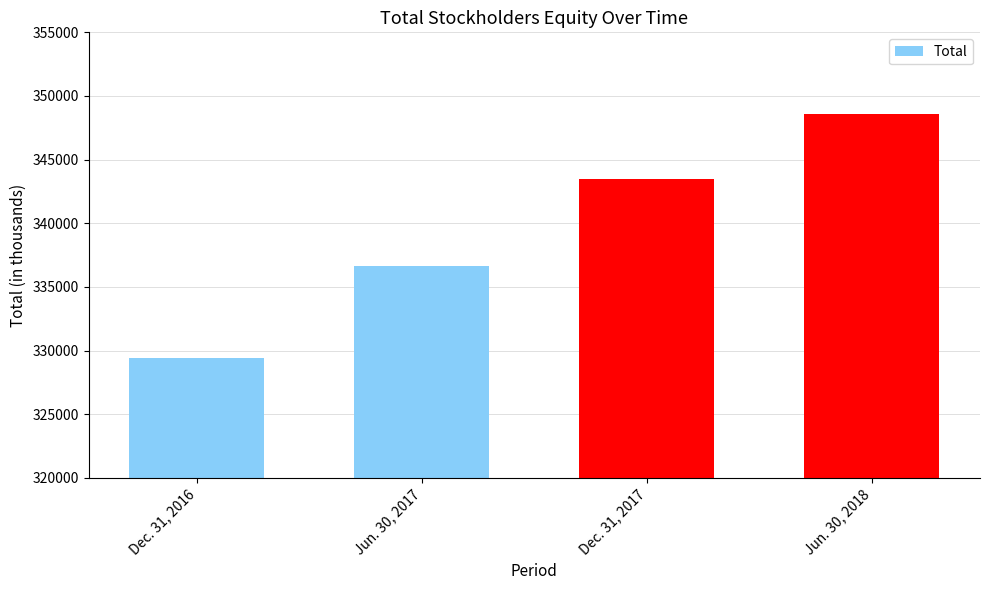

What is the label of the 4th bar from the right?

Dec. 31, 2016